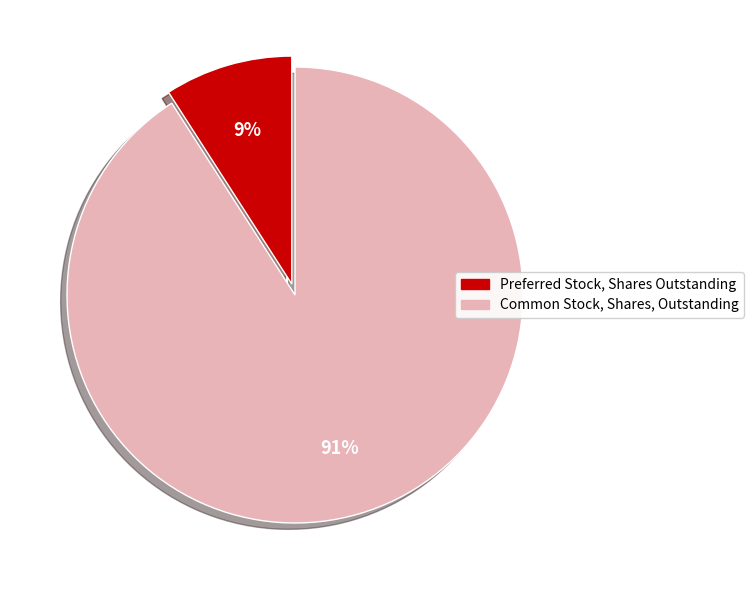

Do Common Stock, Shares, Outstanding and Preferred Stock, Shares Outstanding together represent more than half of the pie?

Yes